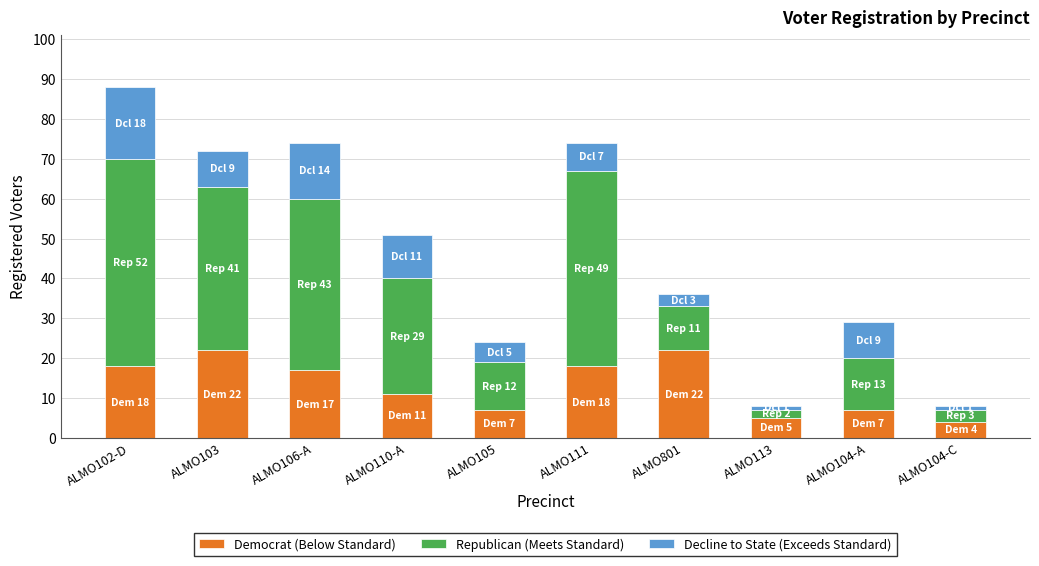

What is the total value across all series at ALMO111?

74